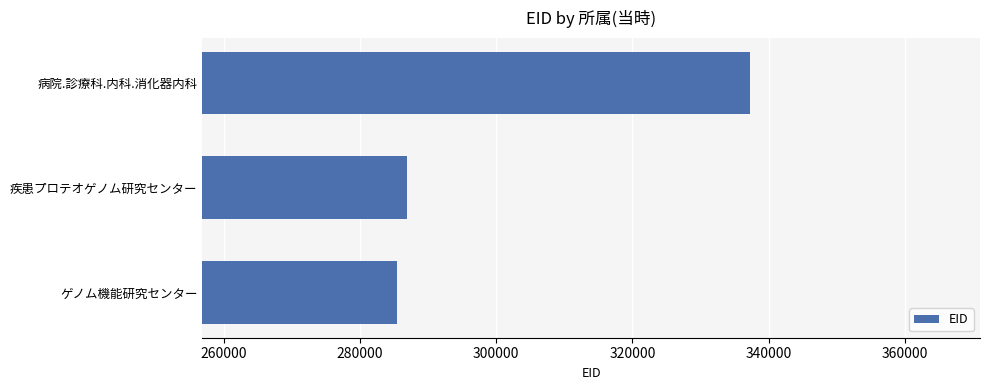

List the labels in order of value, largest first.

病院.診療科.内科.消化器内科, 疾患プロテオゲノム研究センター, ゲノム機能研究センター